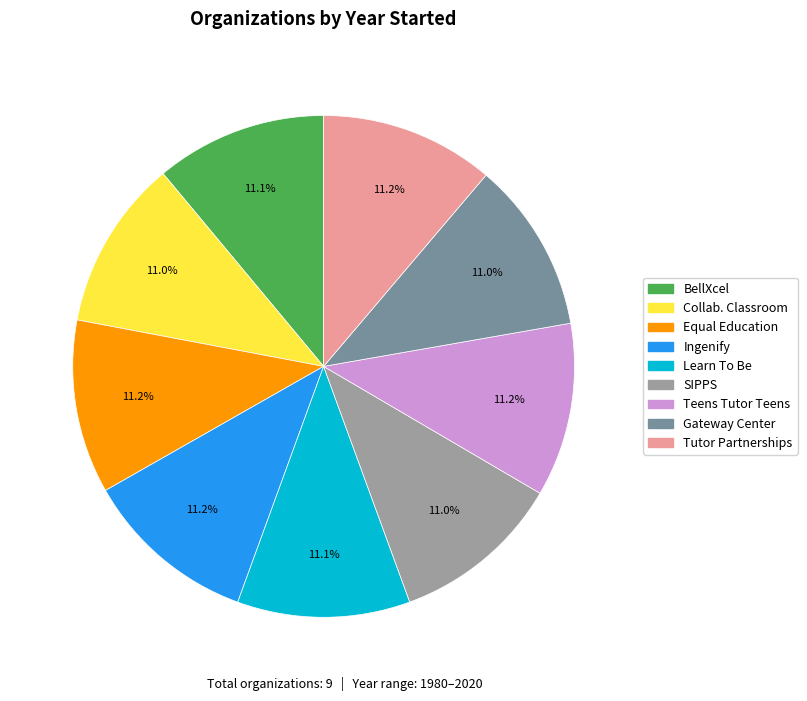

Is there any slice that represents more than half of the pie?

No